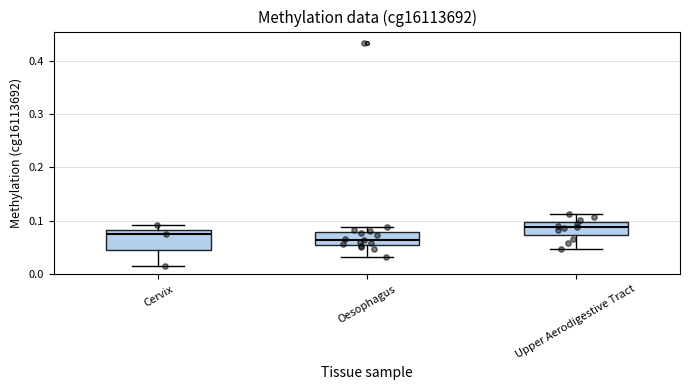

Reading left to right, read every box against the y-axis: the position of its median line, the range the box covers, and the ends of its whiskers. The values are not printed on the chart, so give them approximately, as read against the axis.

Cervix: median 0.08 (just below the box's upper edge), box 0.05 to 0.08, whiskers 0.01 to 0.09
Oesophagus: median 0.06 (just above the box's lower edge), box 0.06 to 0.08, whiskers 0.03 to 0.09
Upper Aerodigestive Tract: median 0.09, box 0.07 to 0.10, whiskers 0.05 to 0.11